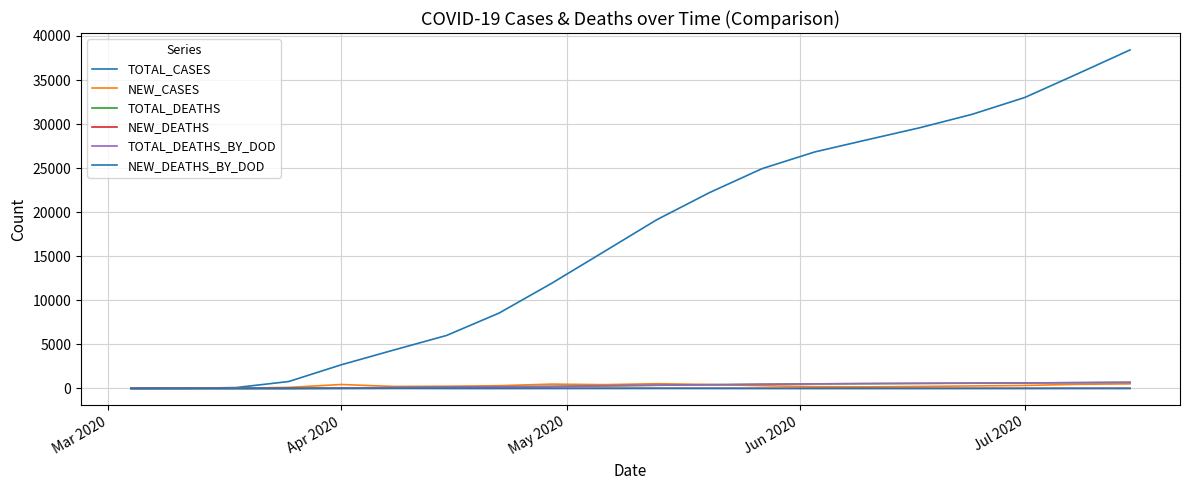

How many intersections are there between TOTAL_DEATHS and NEW_DEATHS_BY_DOD?

1